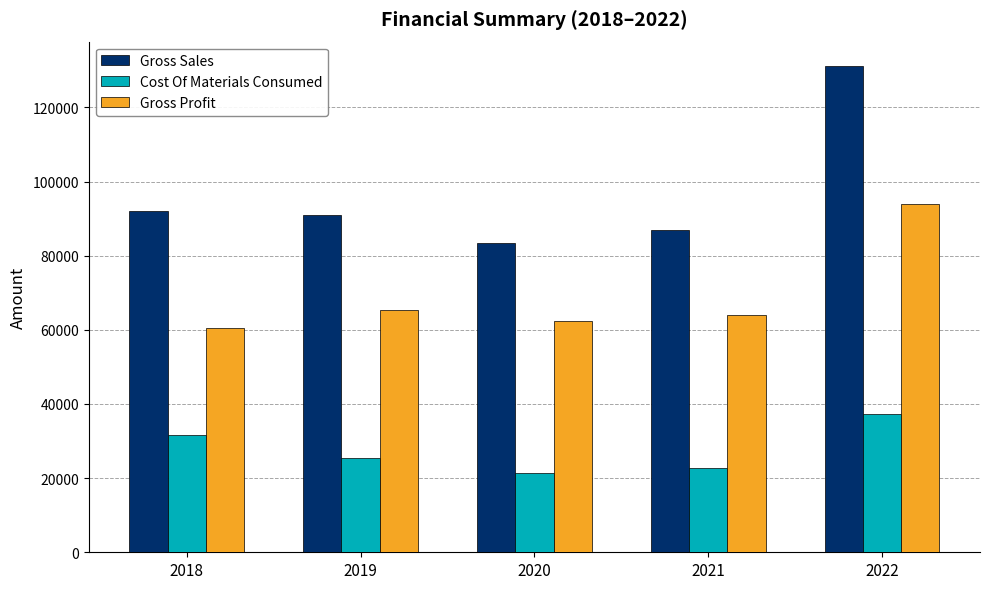

Reading right to left, transcribe all the data shown in this chart.

Gross Sales: 2022=131192	2021=86863	2020=83545	2019=90901	2018=92011
Cost Of Materials Consumed: 2022=37172	2021=22849	2020=21261	2019=25490	2018=31582
Gross Profit: 2022=94020	2021=64014	2020=62284	2019=65411	2018=60429